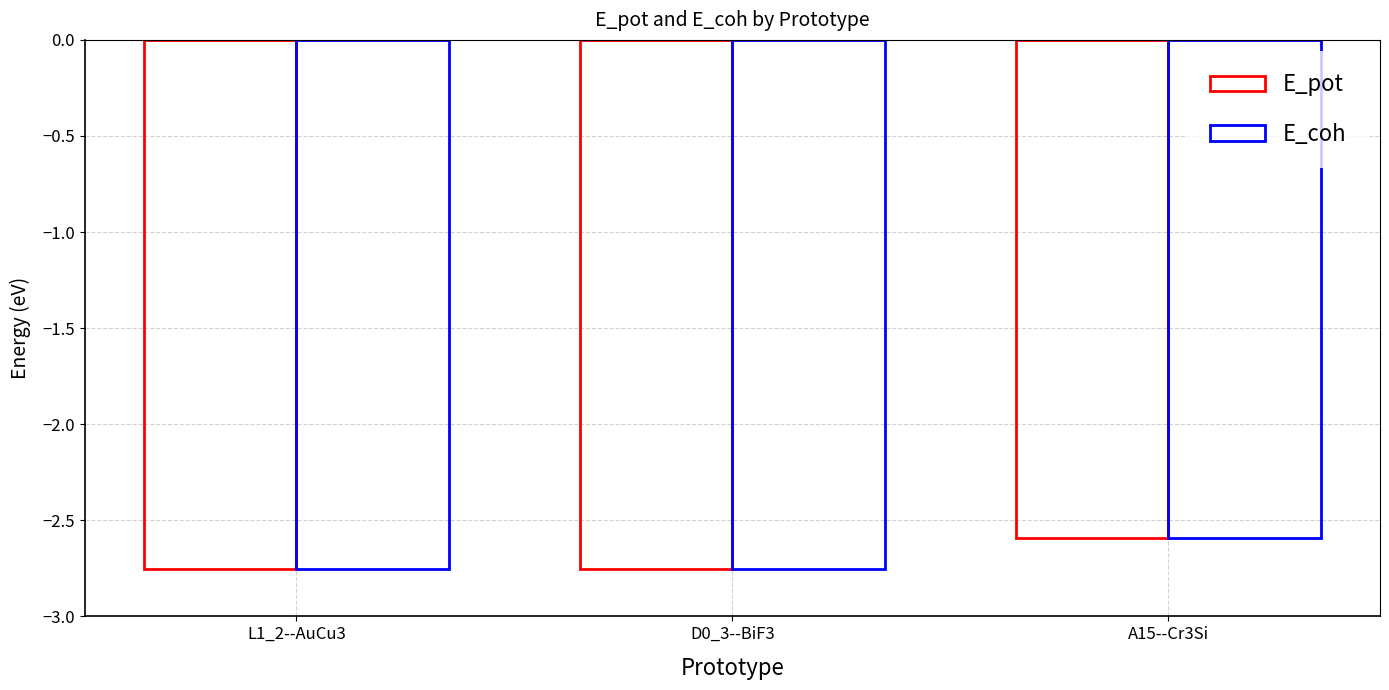

Is it true that E_pot equals -1.3 at L1_2--AuCu3?

False